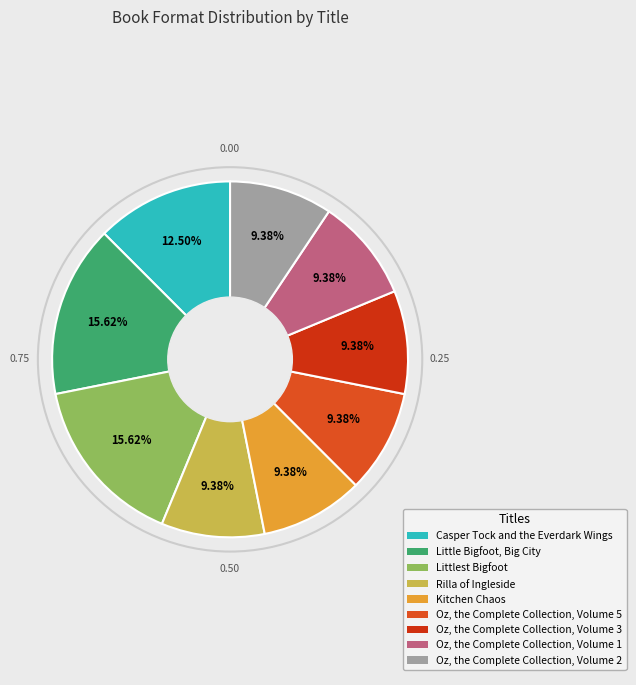

The Oz, the Complete Collection, Volume 1 slice represents 1% of the pie. True or false?

False